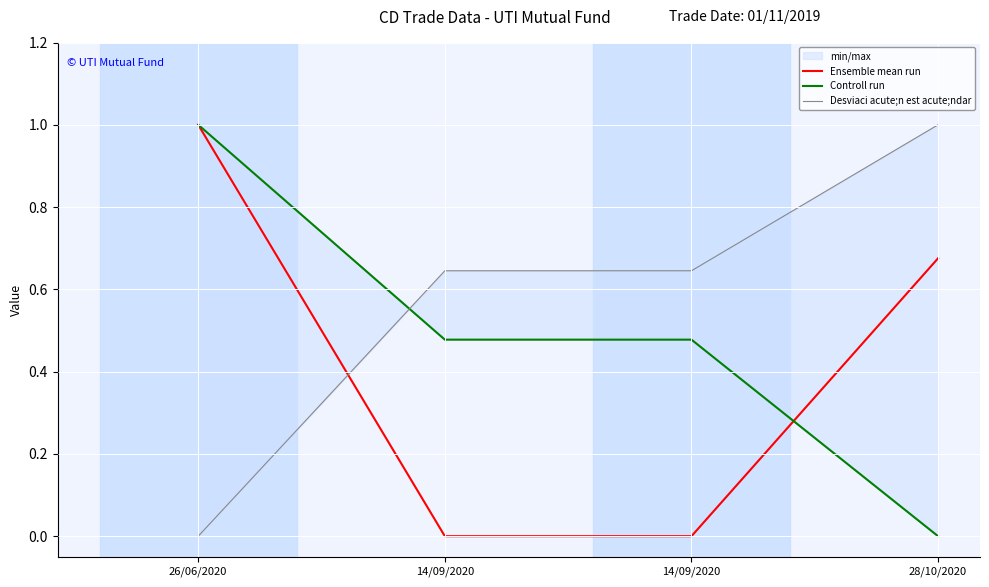

Reading right to left, what are all the values shown in this chart?

Ensemble mean run: 28/10/2020=0.7	14/09/2020=0.0	14/09/2020=0.0	26/06/2020=1.0
Controll run: 28/10/2020=0.0	14/09/2020=0.5	14/09/2020=0.5	26/06/2020=1.0
Desviaci acute;n est acute;ndar: 28/10/2020=1.0	14/09/2020=0.6	14/09/2020=0.6	26/06/2020=0.0